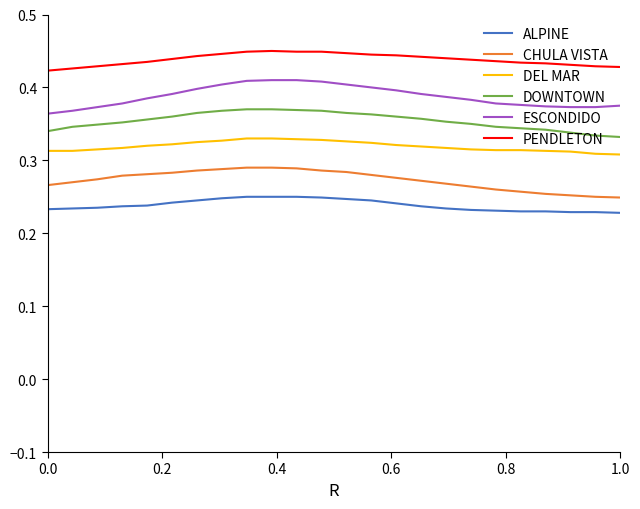

Rank the series by their average value, from highest to lowest.

PENDLETON, ESCONDIDO, DOWNTOWN, DEL MAR, CHULA VISTA, ALPINE